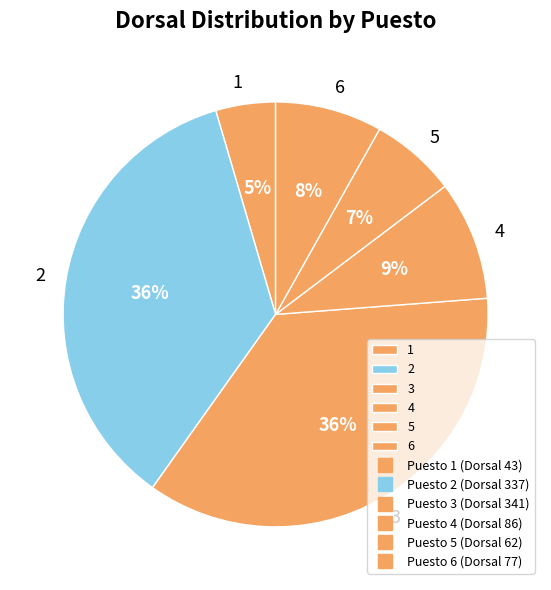

How many segments does this pie chart have?

6